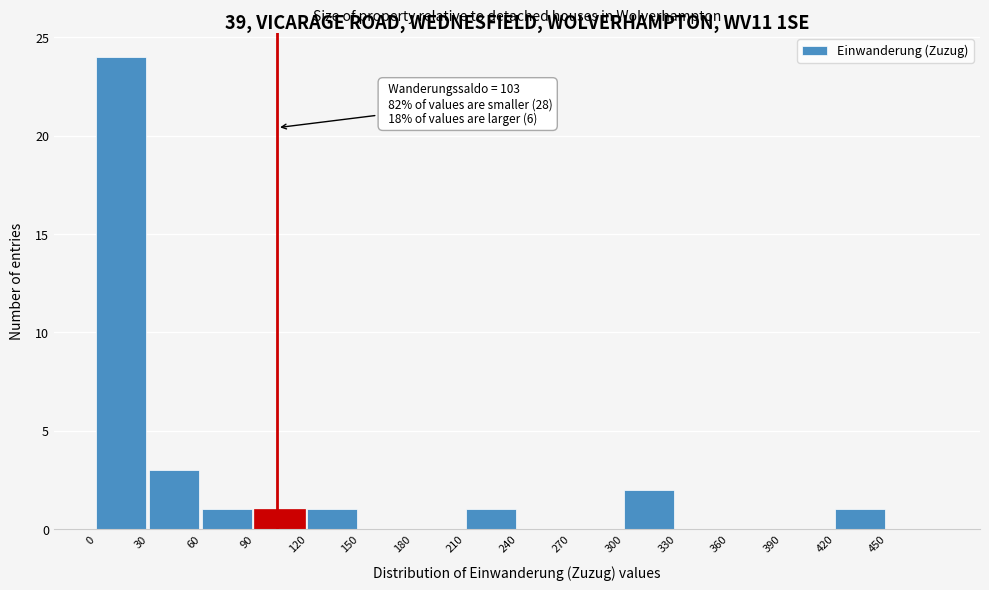

Which range on the x-axis has the tallest bar?

0 to 30